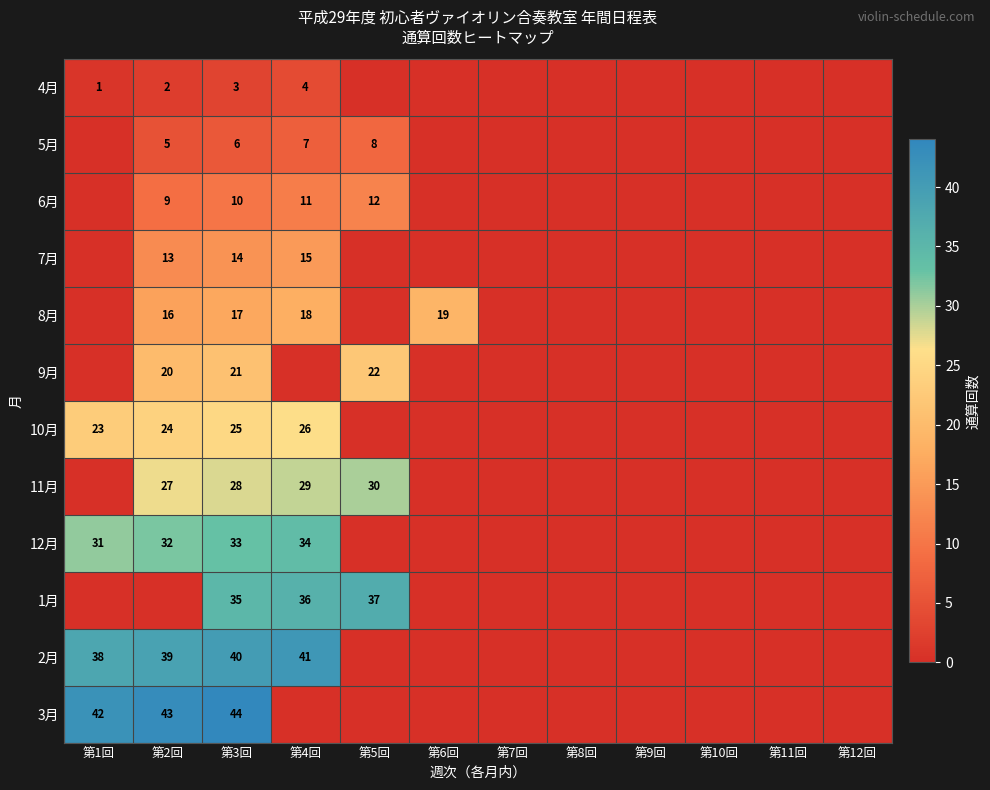

At which category is the sum across all series the highest?

第3回